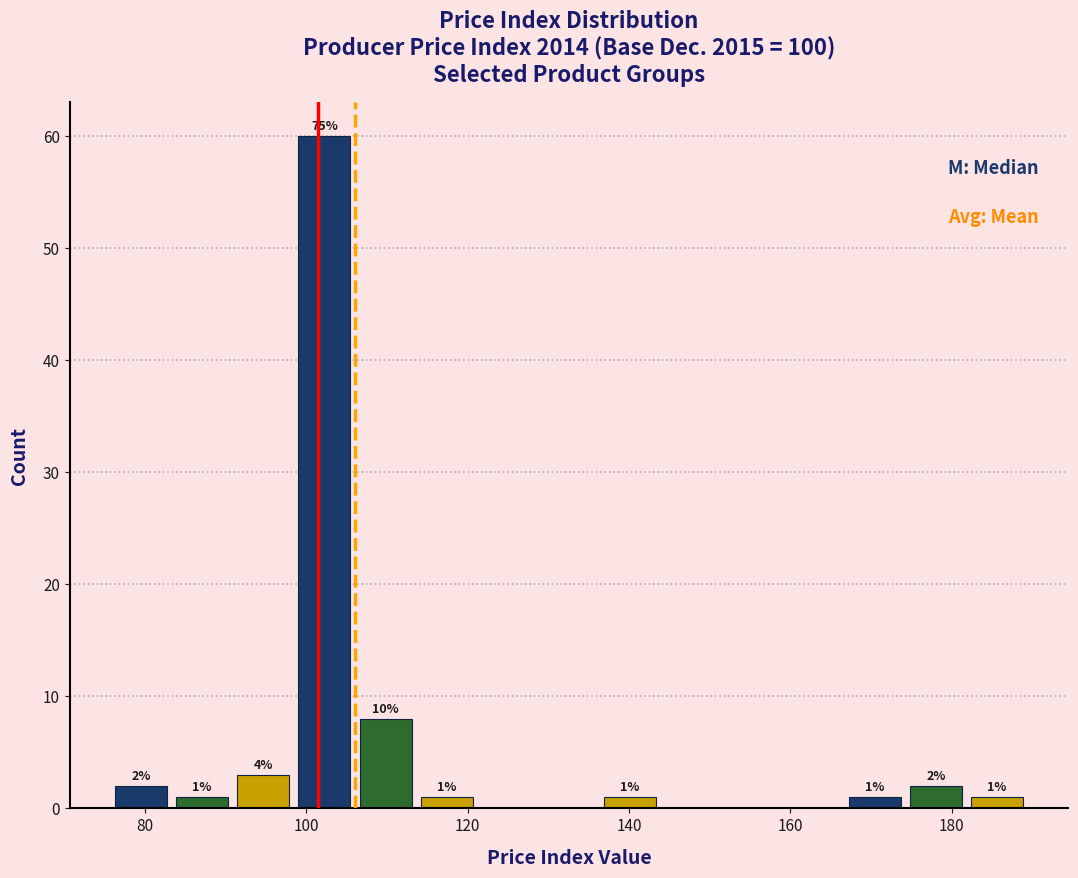

Around what value on the x-axis is the tallest bar? Give the approximate position of its centre, as read against the axis.

102